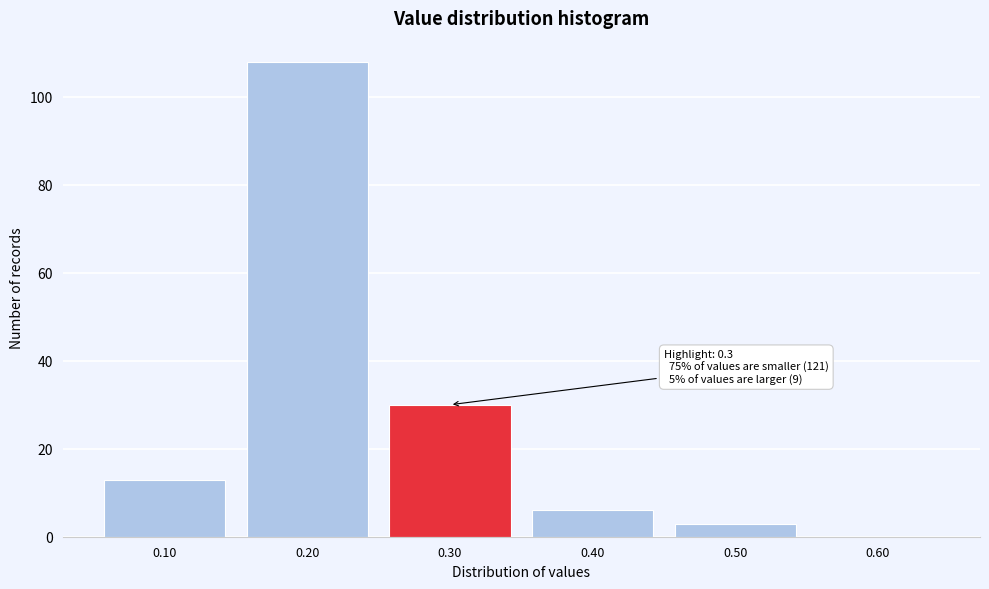

Reading left to right, list all the values displayed in this chart.

0.10=13	0.20=108	0.30=30	0.40=6	0.50=3	0.60=0